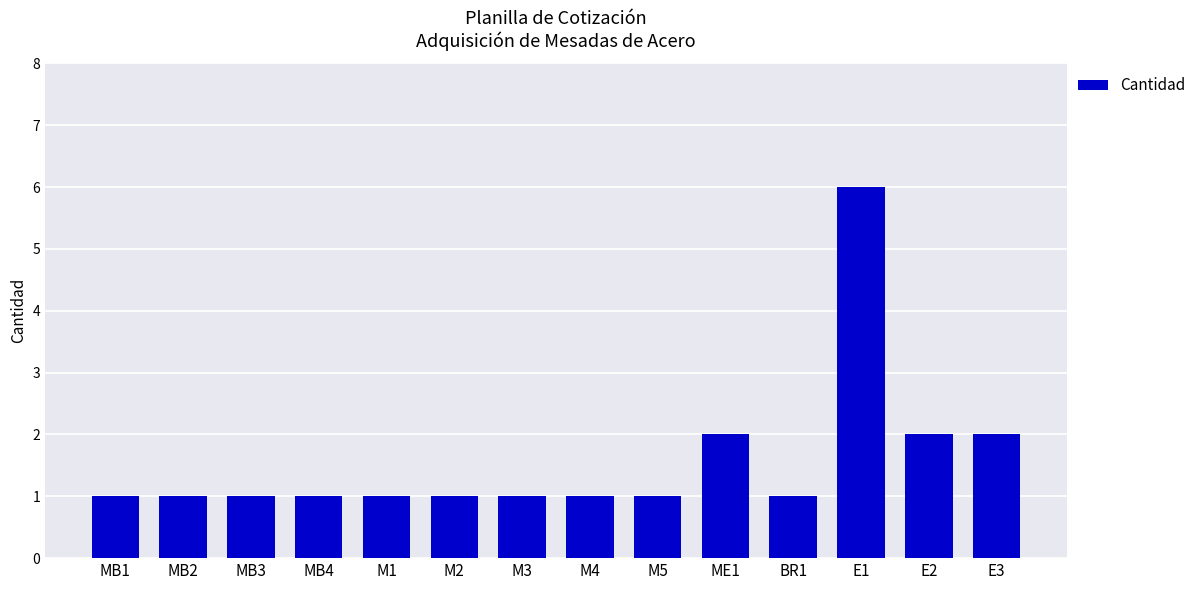

Which label corresponds to the largest value in the chart?

E1